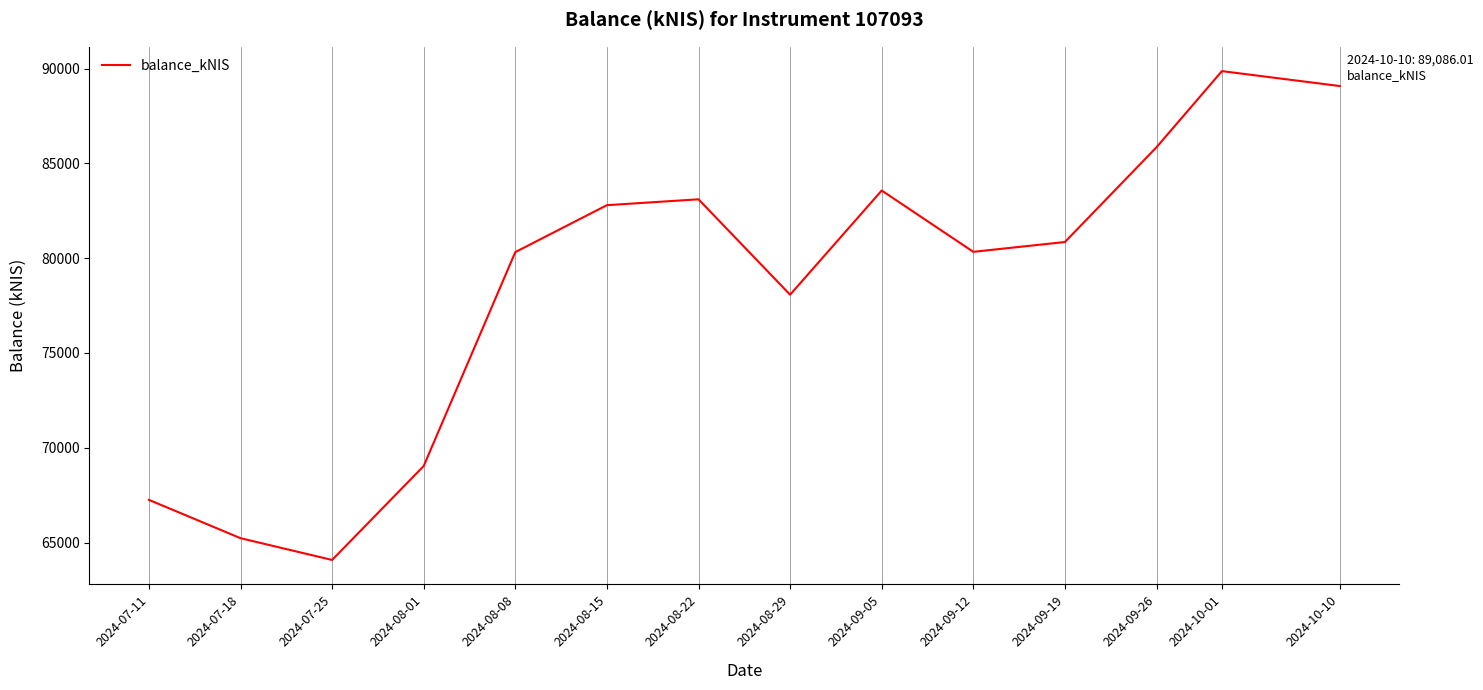

What is the difference between the values at 2024-08-08 and 2024-08-01?

11286.3